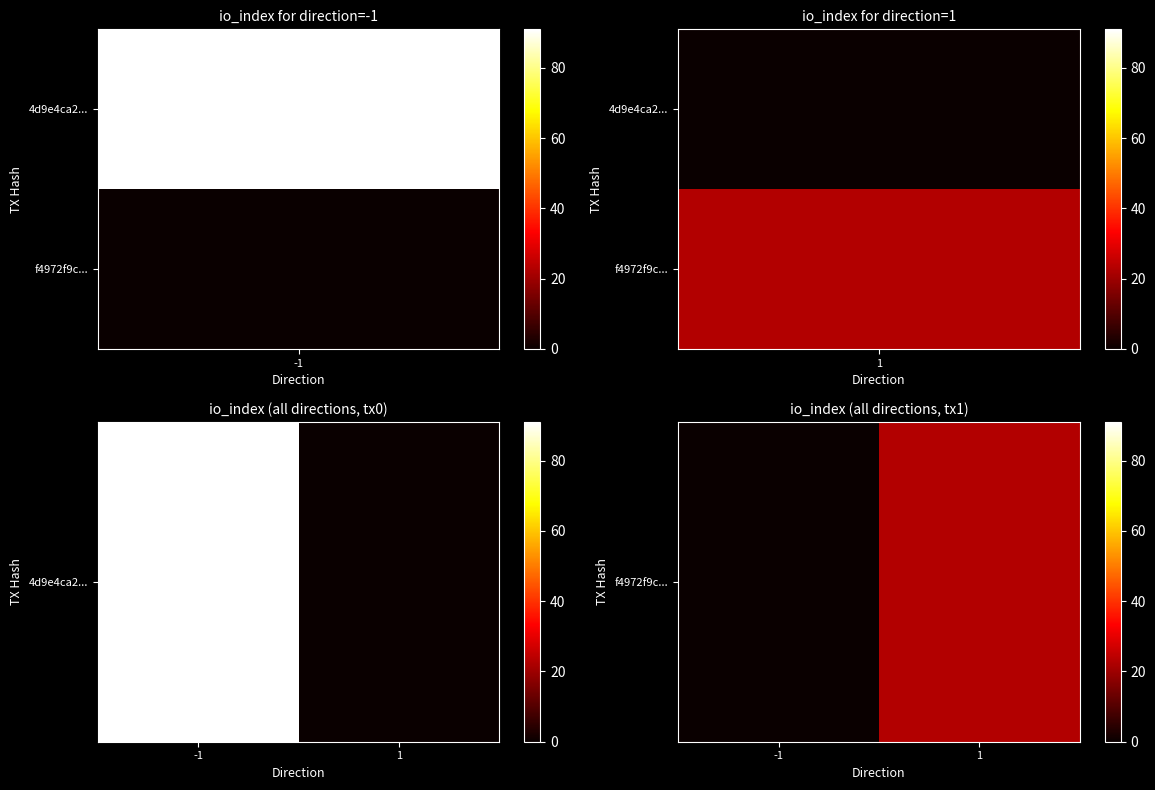

What is the sum of the values at -1 and 1?

23